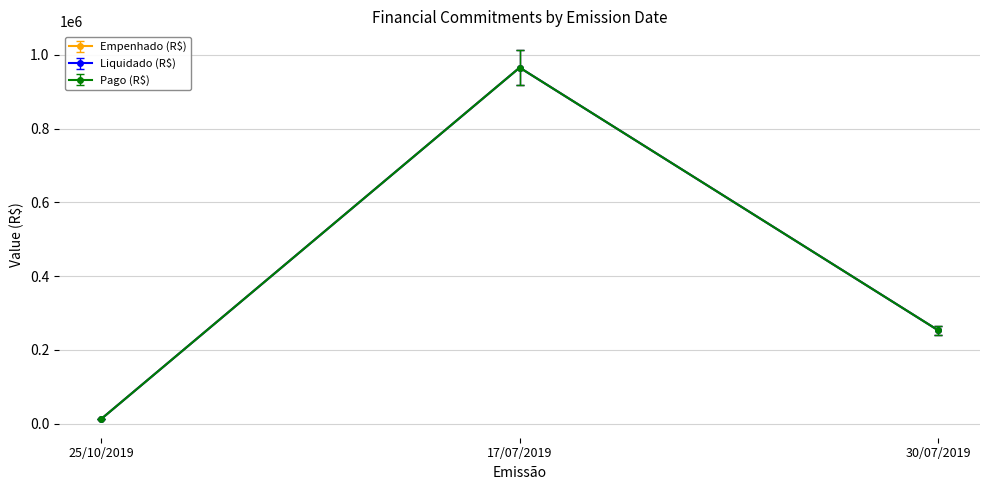

The Empenhado (R$) series shows 19547.0 at 25/10/2019. True or false?

False